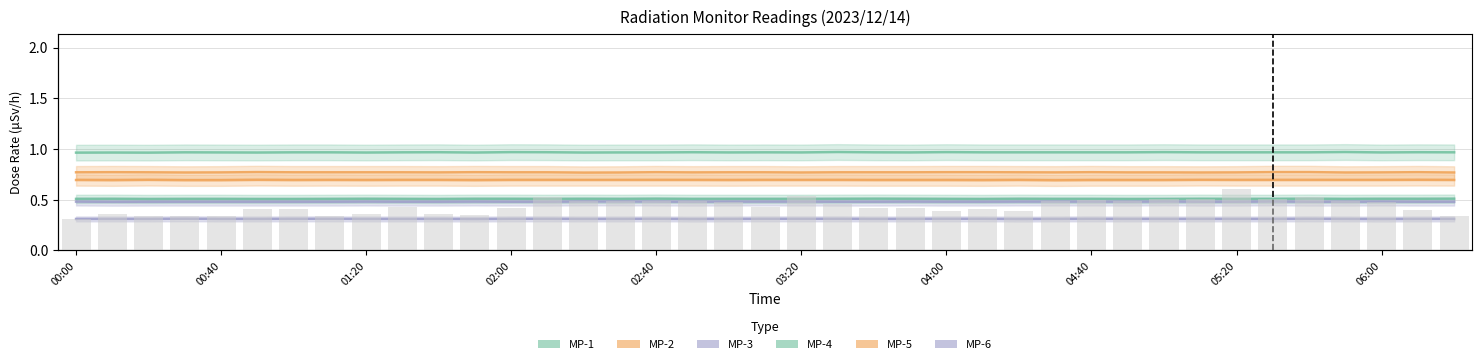

Is the value of MP-5 at 02:20 greater than the value of MP-1 at 06:00?

Yes